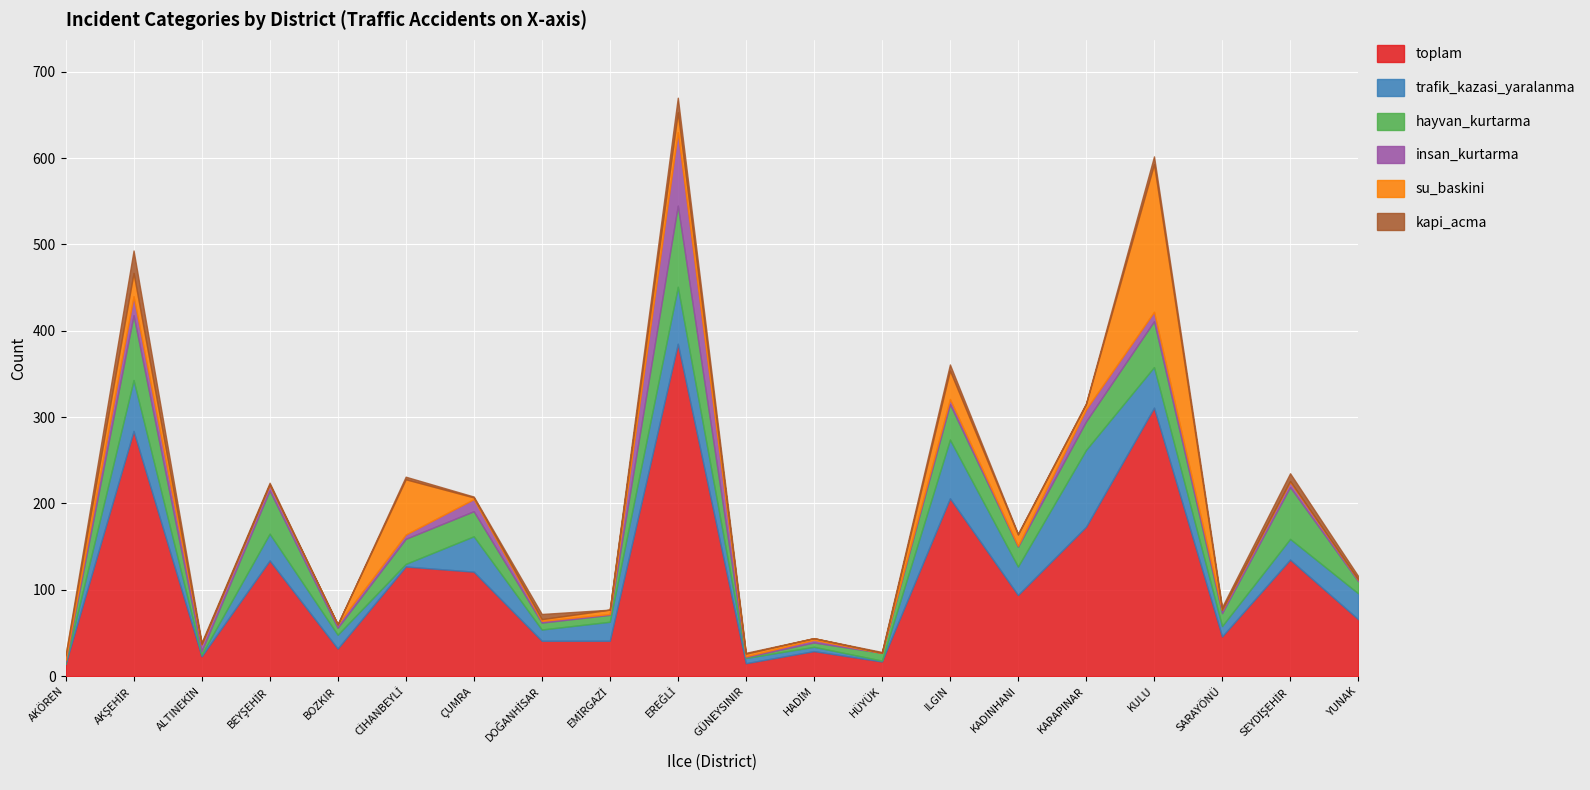

Between CİHANBEYLİ and SEYDİŞEHİR, which series saw the biggest shift?

su_baskini